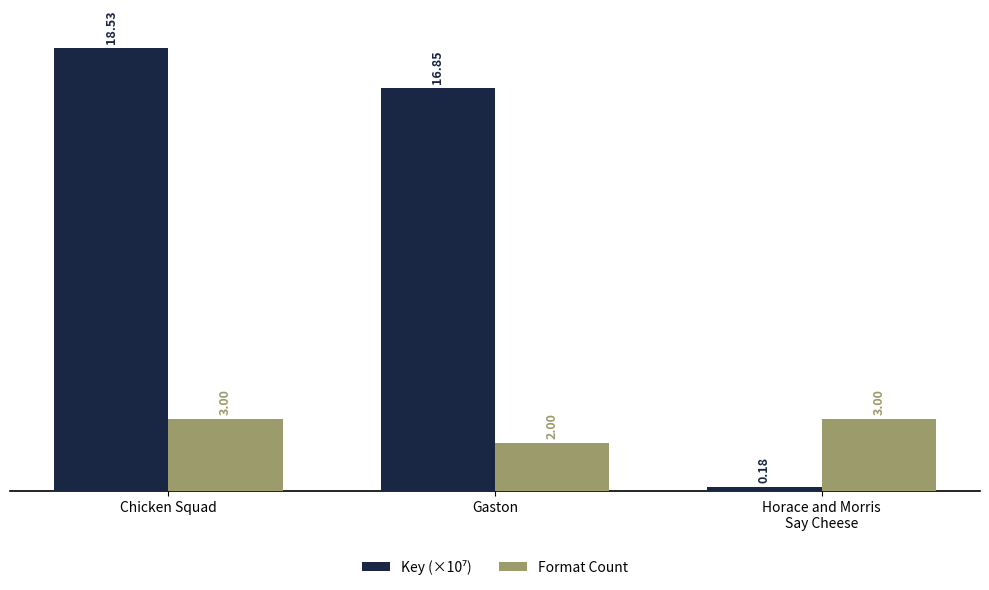

At which label does Format Count reach its minimum?

Gaston